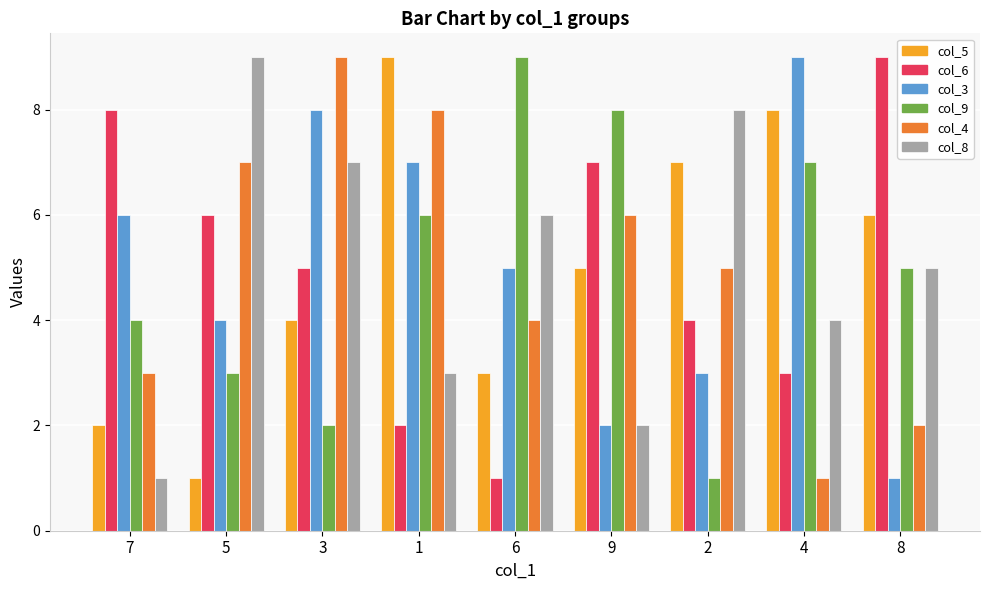

Reading left to right, transcribe all the data shown in this chart.

col_5: 2	1	4	9	3	5	7	8	6
col_6: 8	6	5	2	1	7	4	3	9
col_3: 6	4	8	7	5	2	3	9	1
col_9: 4	3	2	6	9	8	1	7	5
col_4: 3	7	9	8	4	6	5	1	2
col_8: 1	9	7	3	6	2	8	4	5